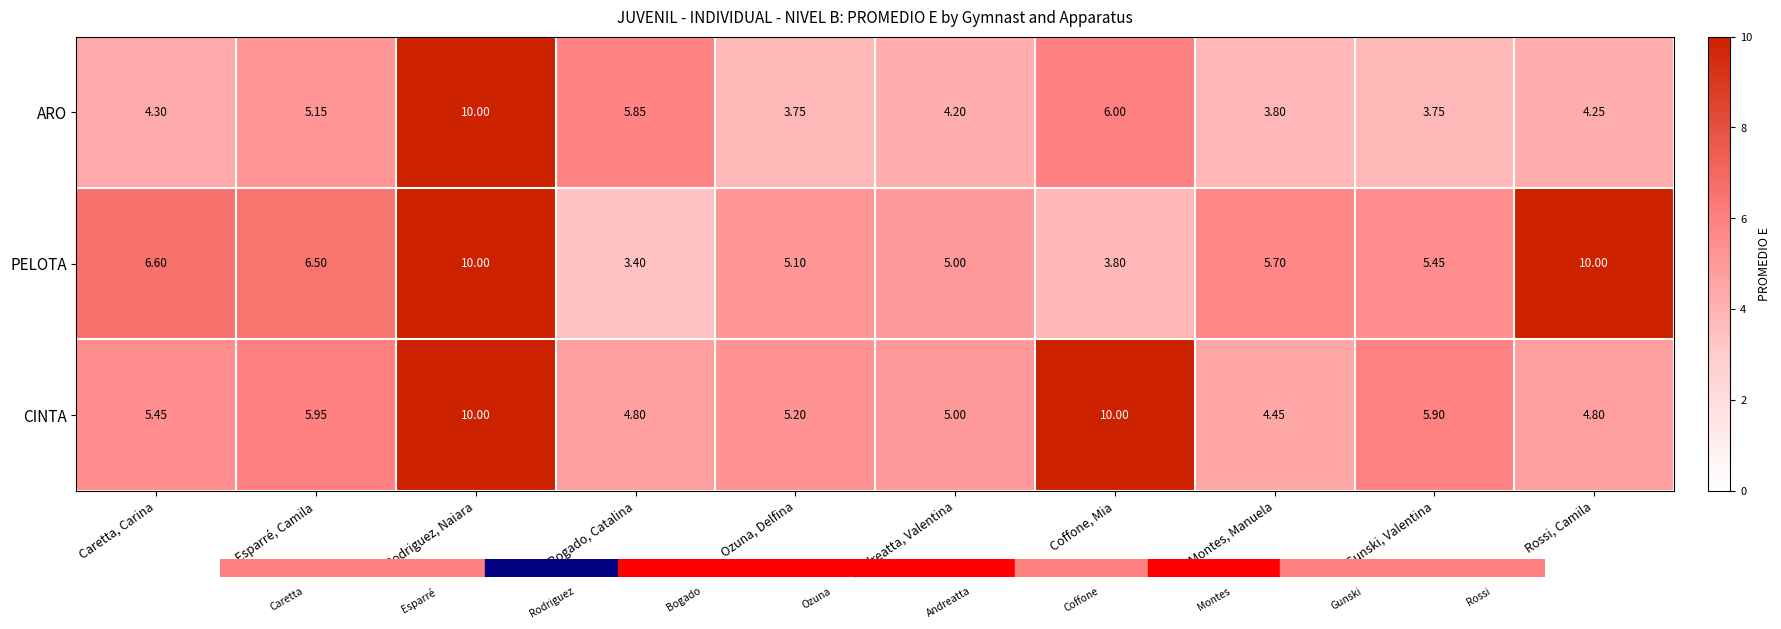

Where does the ARO series first go above 4?

Caretta, Carina